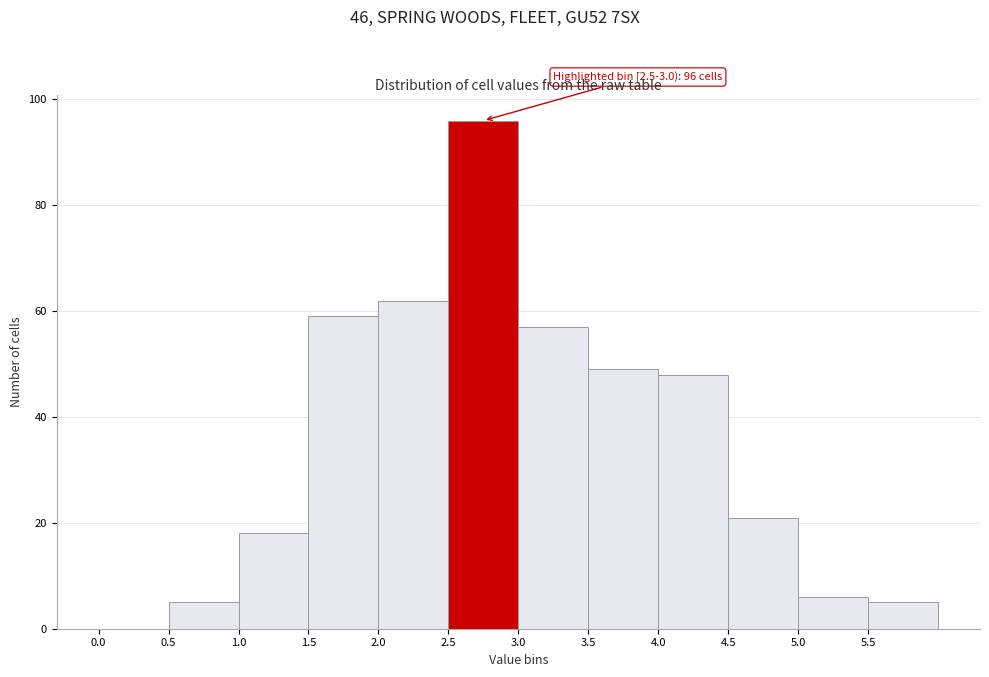

Over which range of the x-axis is the bar tallest?

2.5 to 3.0